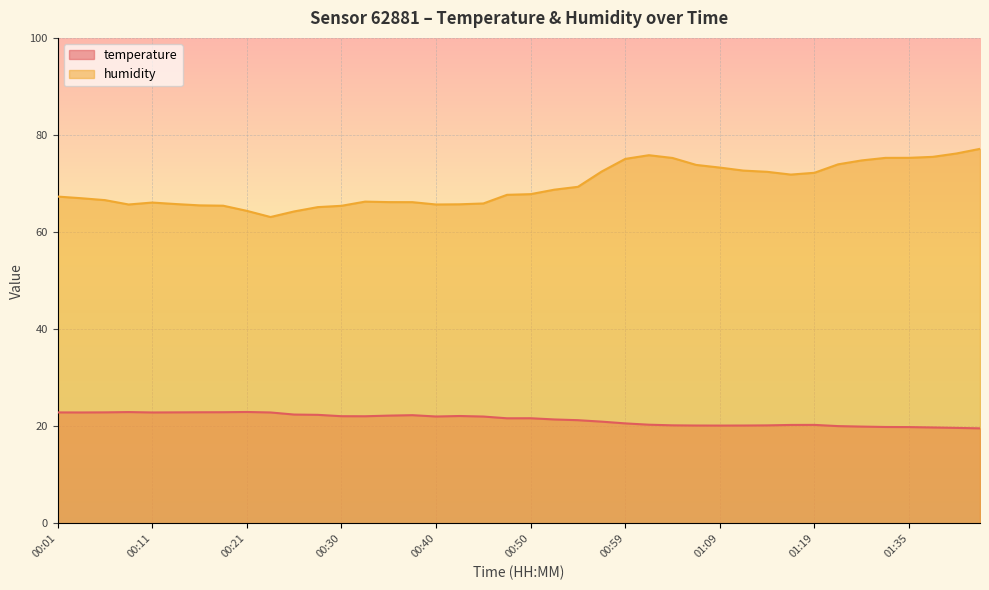

Which category has the lowest value in the humidity series?

00:23